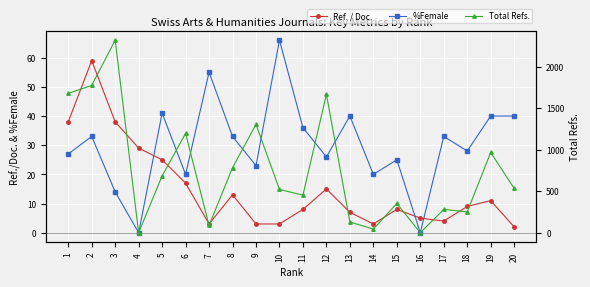

Between which two adjacent categories do %Female and Ref. / Doc. first intersect?

4 and 5